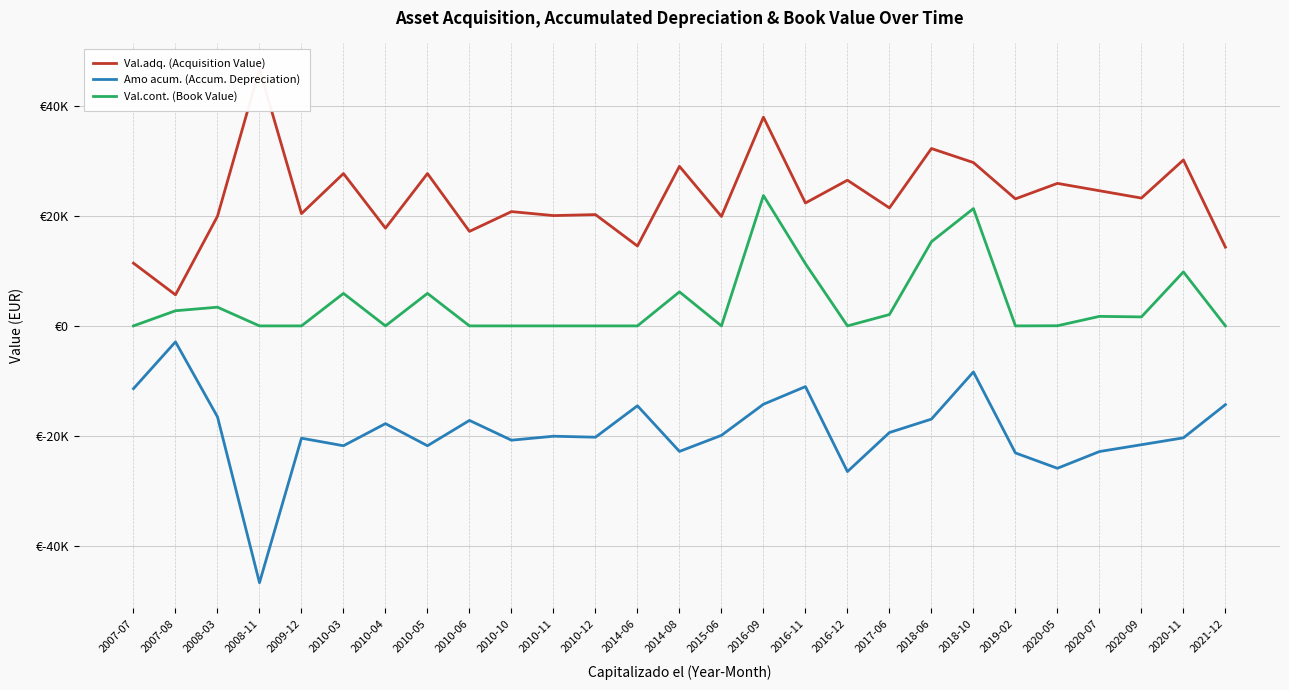

The value of Amo acum. (Accum. Depreciation) at 2014-08 is -22815.3. True or false?

True